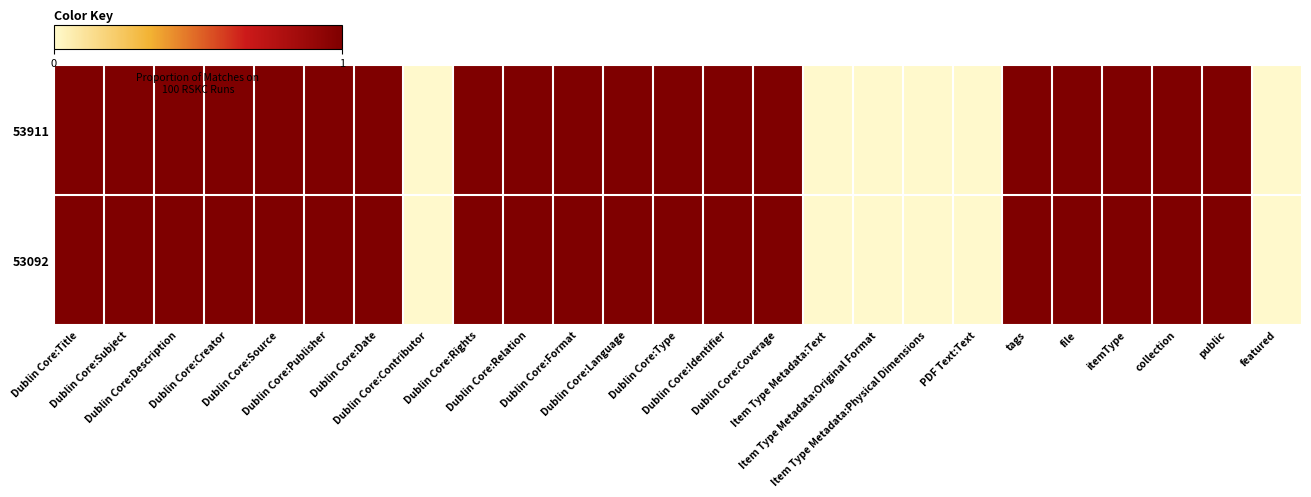

Which series changed the most between Dublin Core:Date and Item Type Metadata:Text?

53911